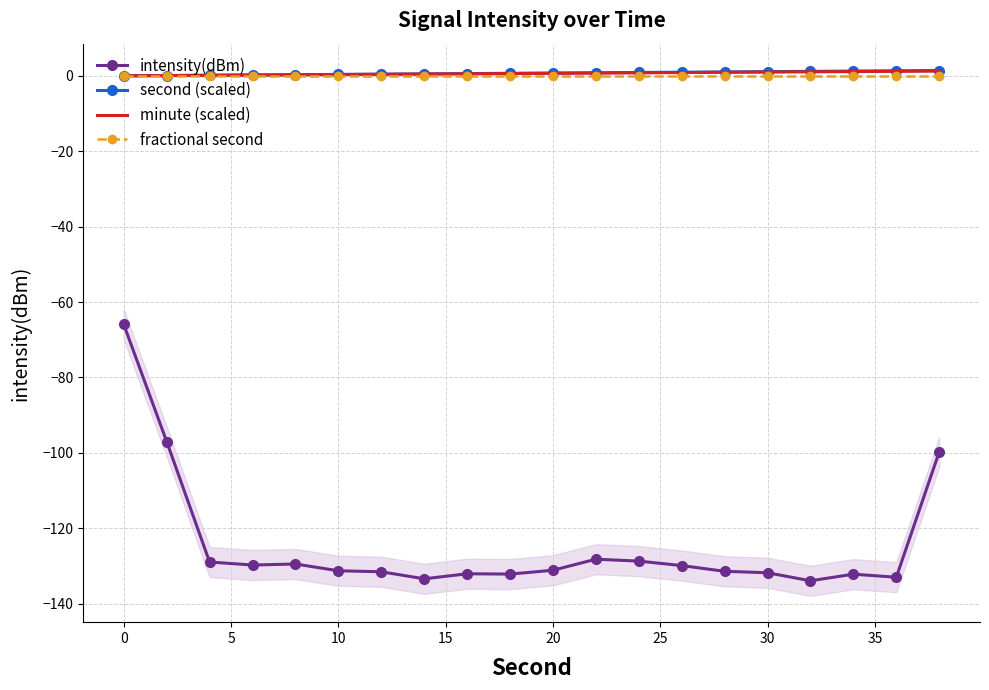

What are all the series names shown in the legend?

intensity(dBm), second (scaled), minute (scaled), fractional second